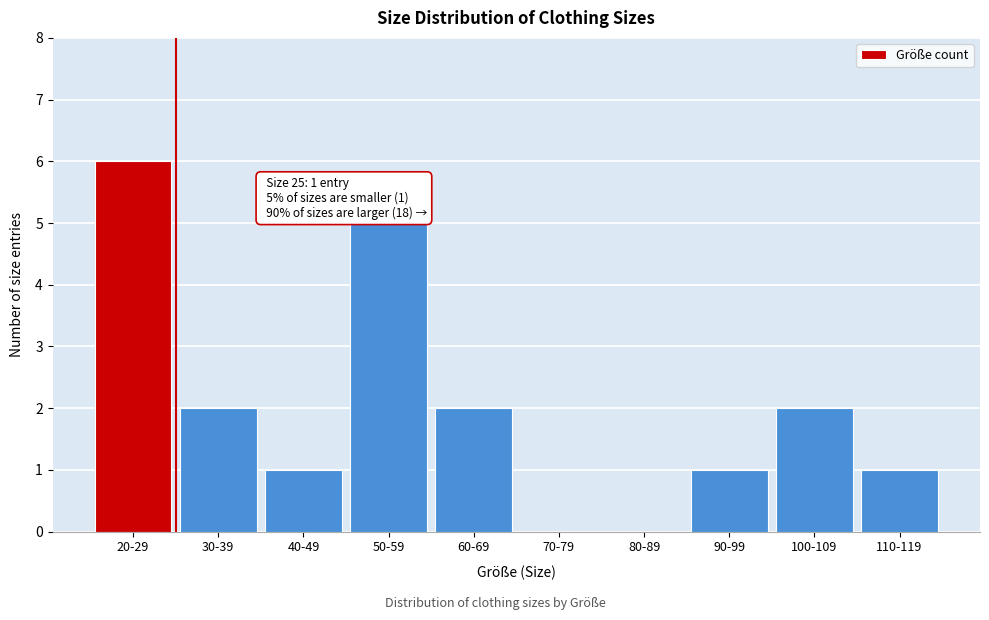

Reading left to right, list all the values displayed in this chart.

20-29=6	30-39=2	40-49=1	50-59=5	60-69=2	70-79=0	80-89=0	90-99=1	100-109=2	110-119=1